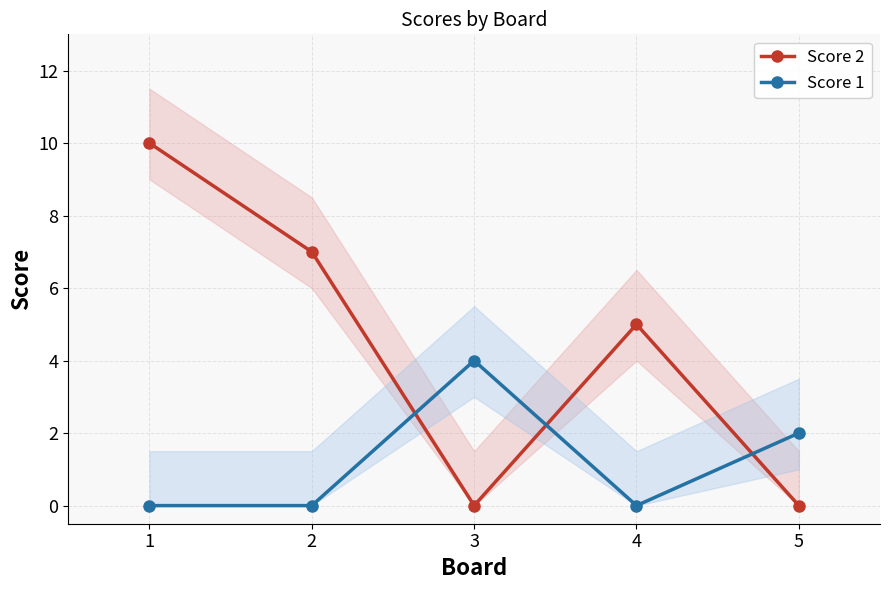

Rank the series by their average value, from lowest to highest.

Score 1, Score 2